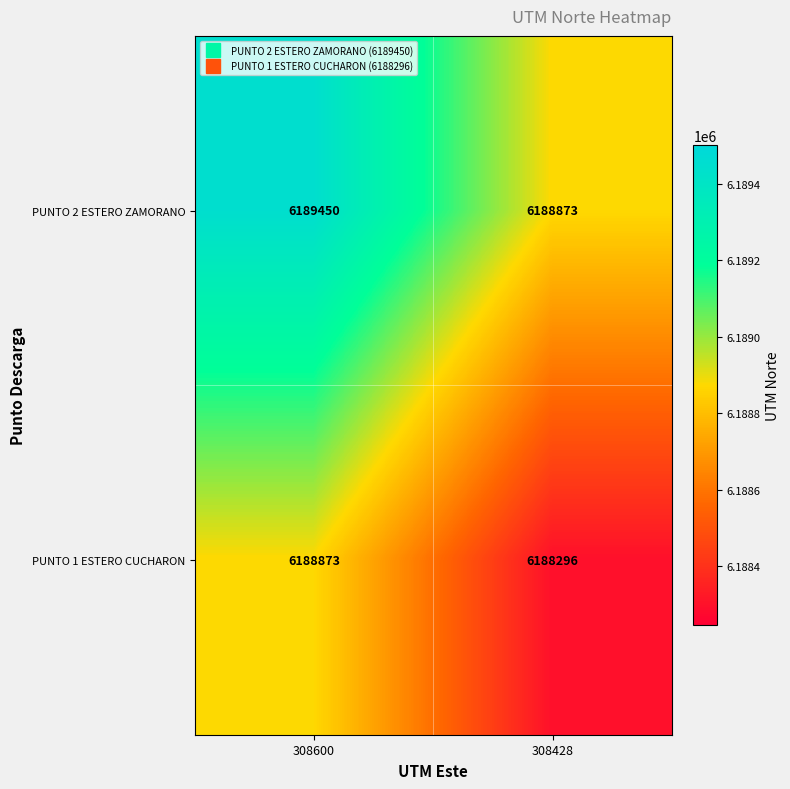

What is the difference between the highest and lowest values at 308428?

577